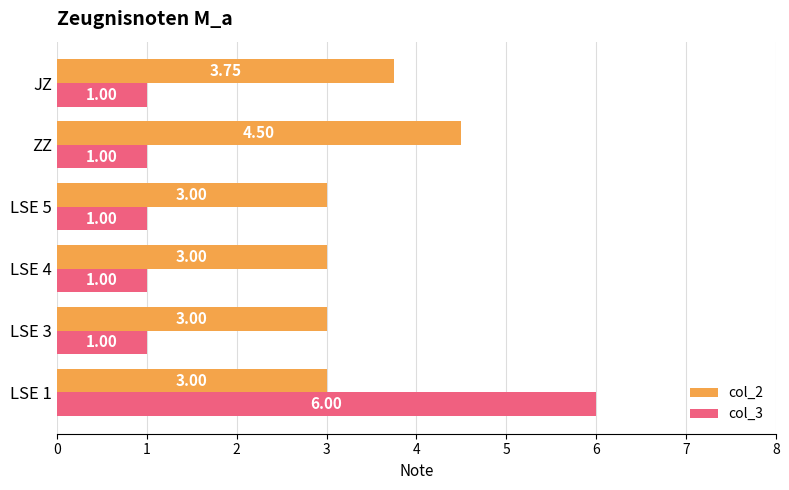

What is the difference between the maximum and minimum values in the col_2 series?

1.5